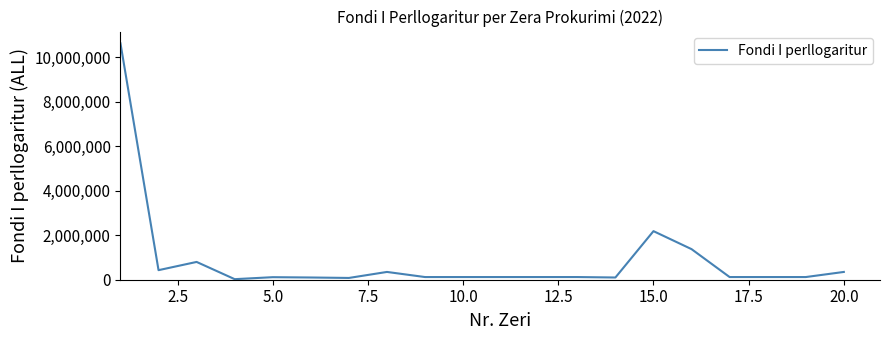

What is the difference between the maximum and minimum values?

10605793